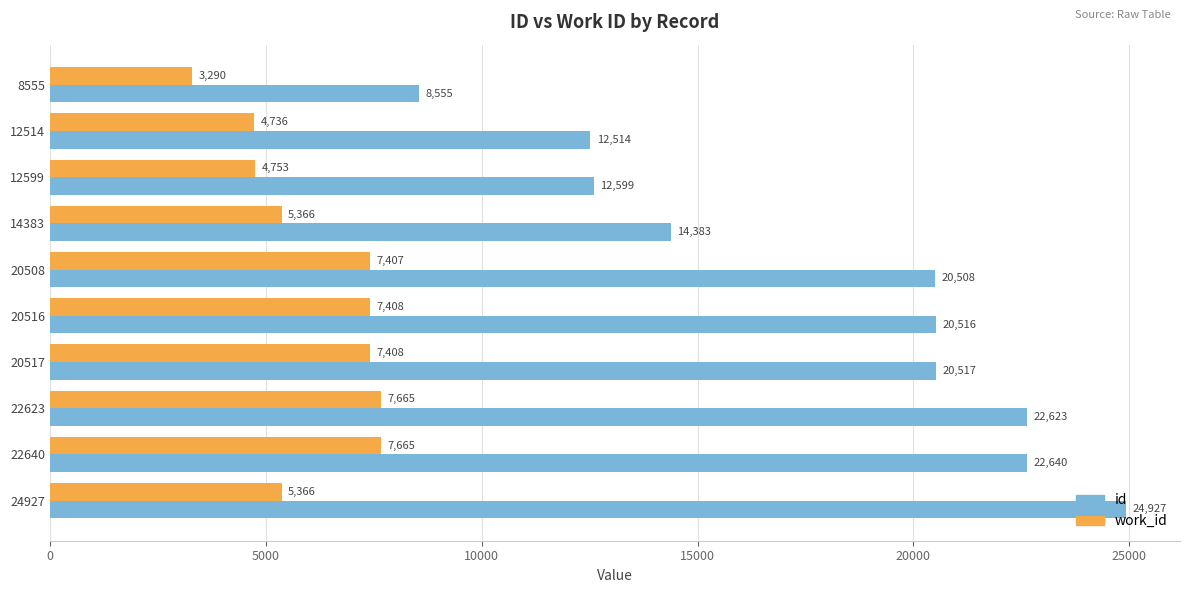

At 22623, list the series in order from smallest to largest.

work_id, id